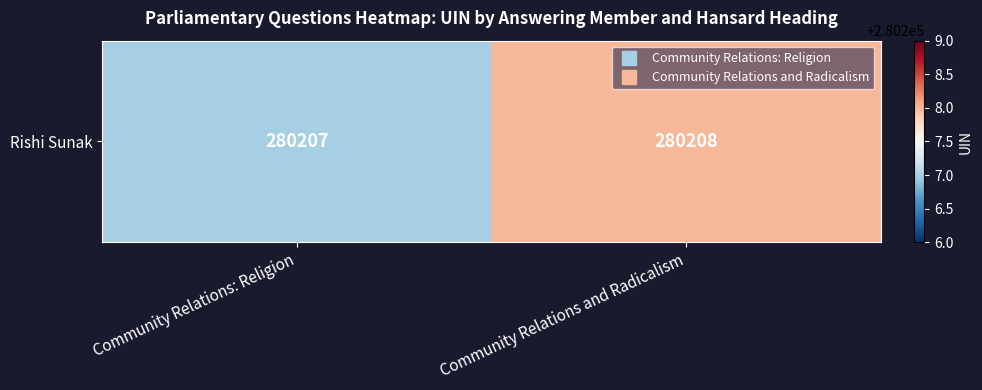

List the labels in order of value, largest first.

Community Relations and Radicalism, Community Relations: Religion